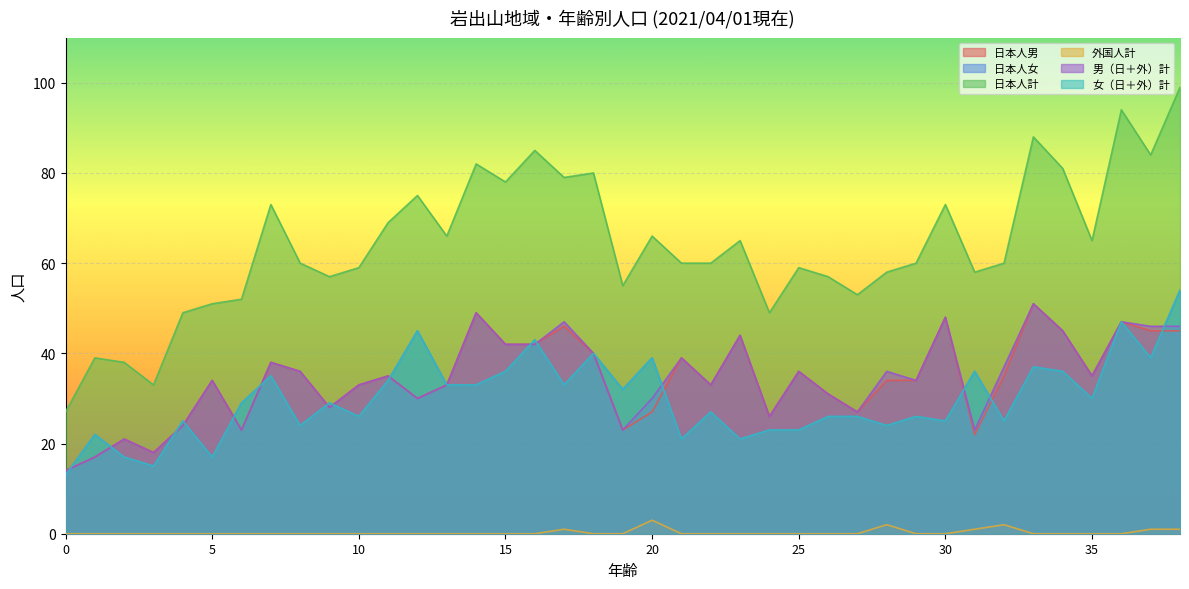

True or false: 外国人計 and 男（日＋外）計 cross at least once.

False